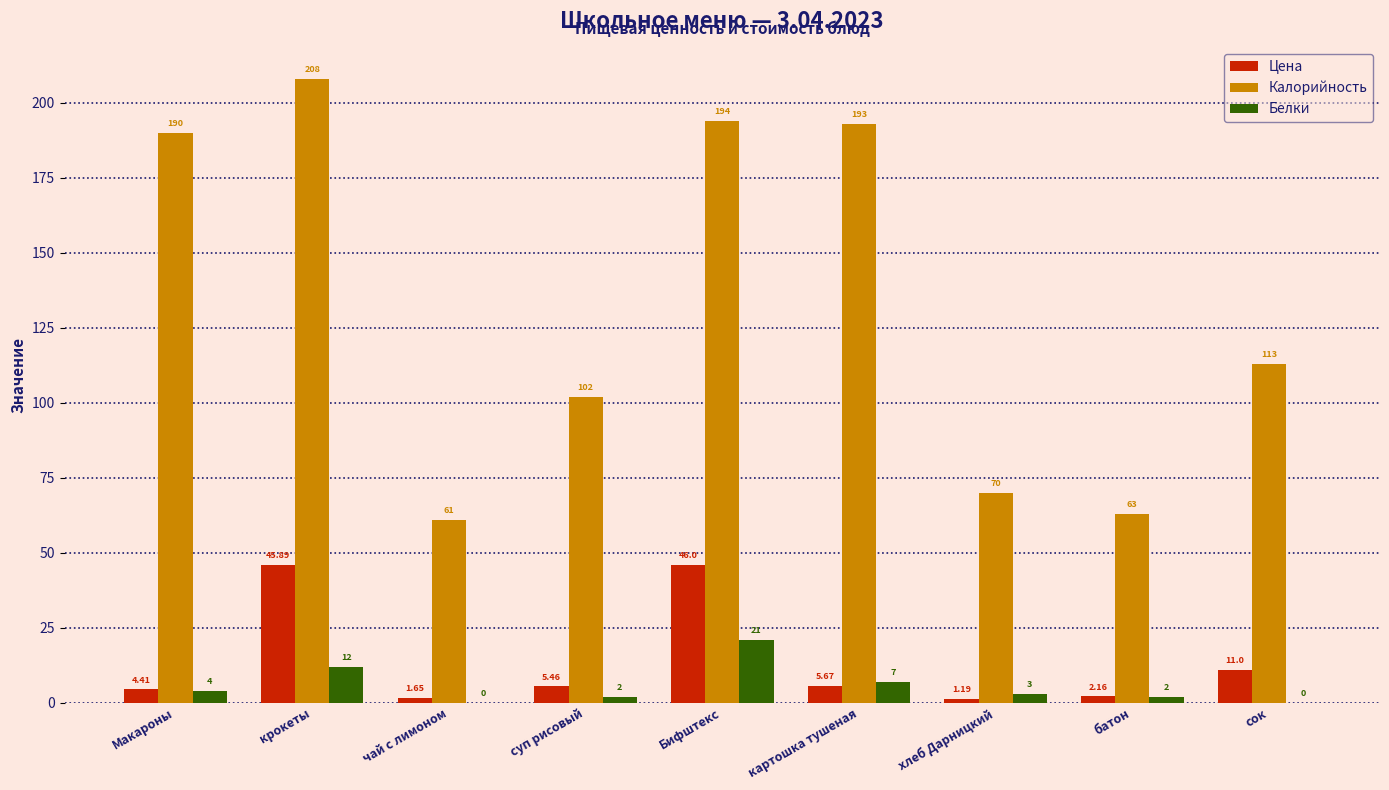

Is it true that Калорийность equals 50.5 at сок?

False